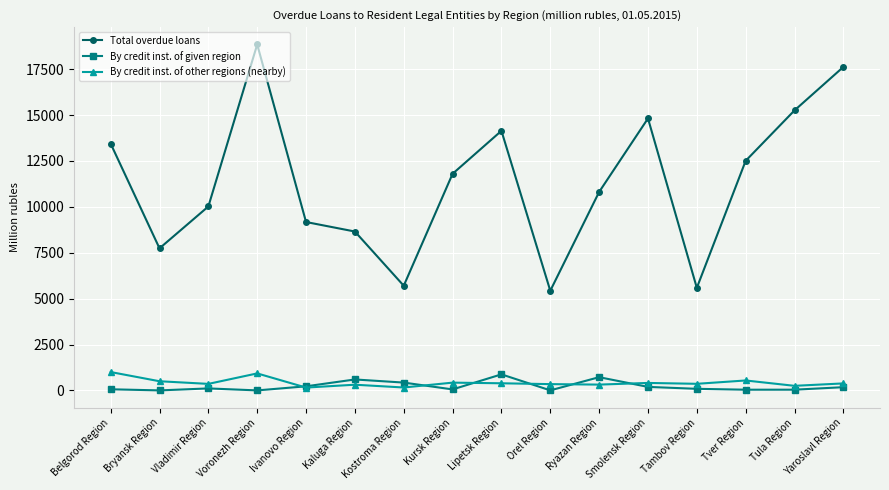

In By credit inst. of other regions (nearby), how many points are lower than both neighbors (excluding endpoints)?

6